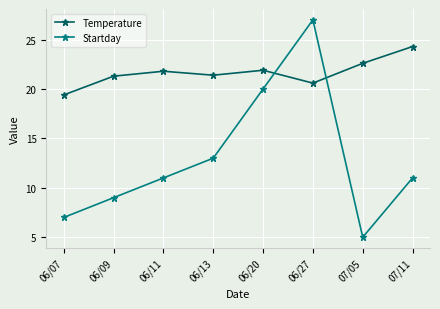

At which category is the sum across all series the highest?

06/27